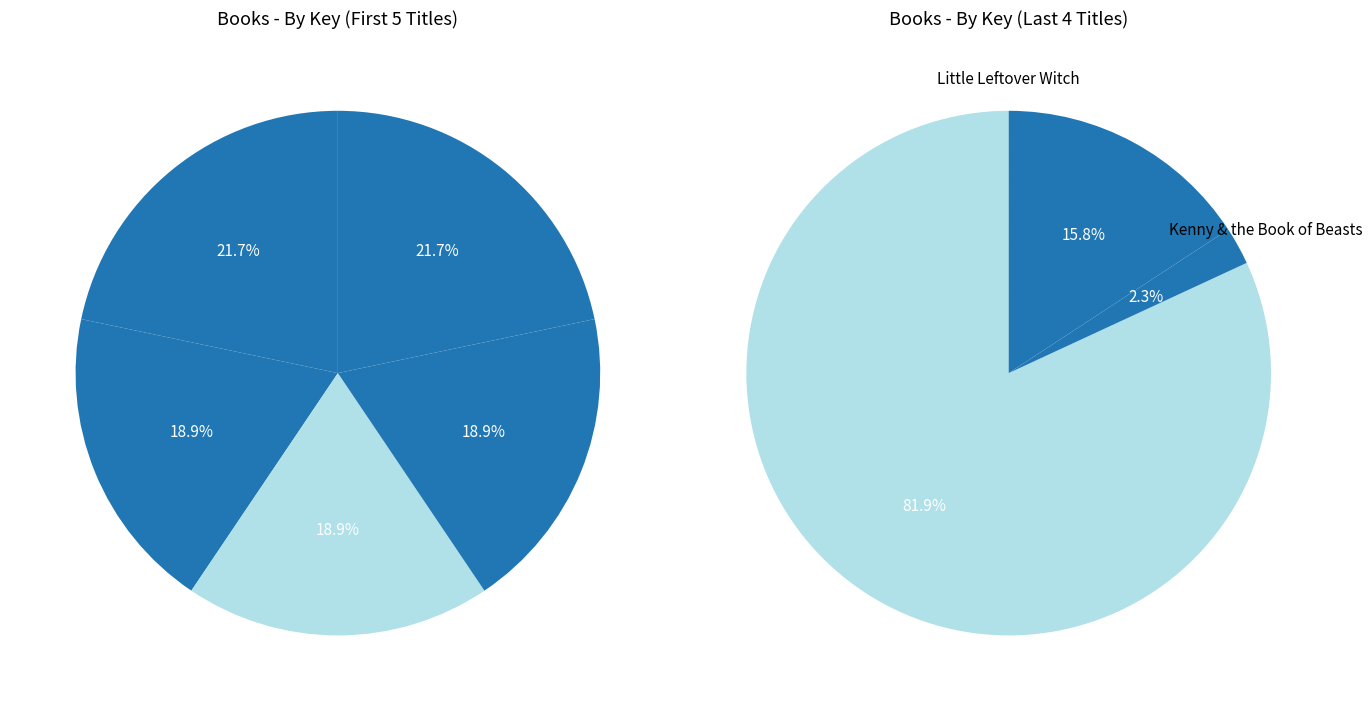

The Ironwood Tree slice represents 1% of the pie. True or false?

True